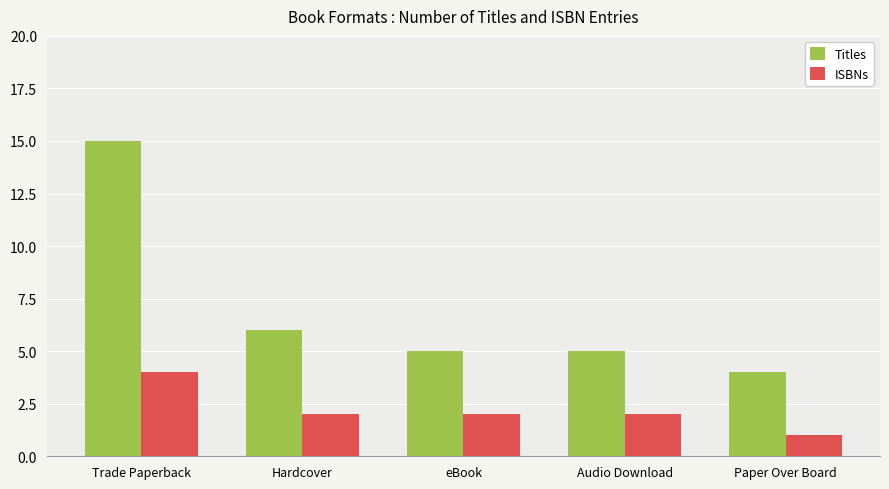

Which series changed the most between Trade Paperback and Hardcover?

Titles